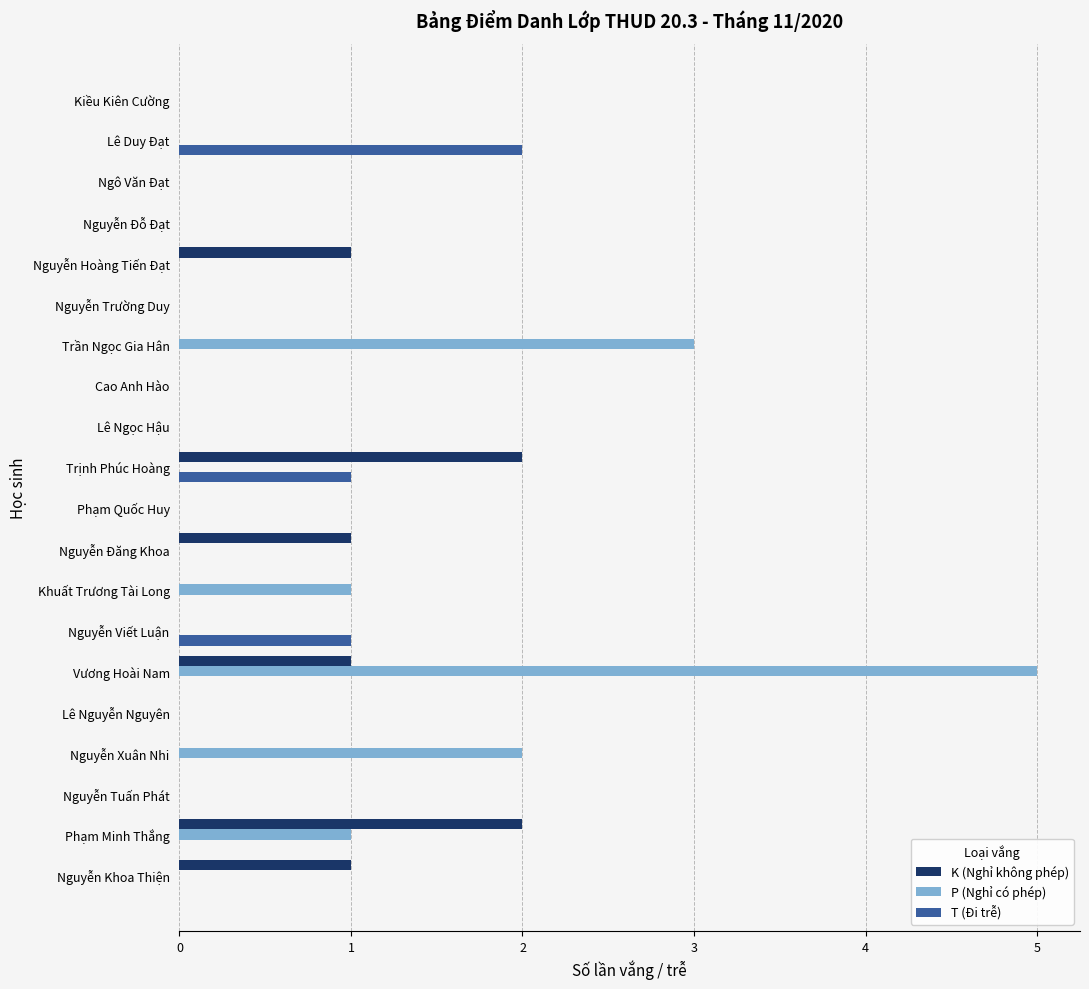

Which series has the widest spread of values?

P (Nghỉ có phép)